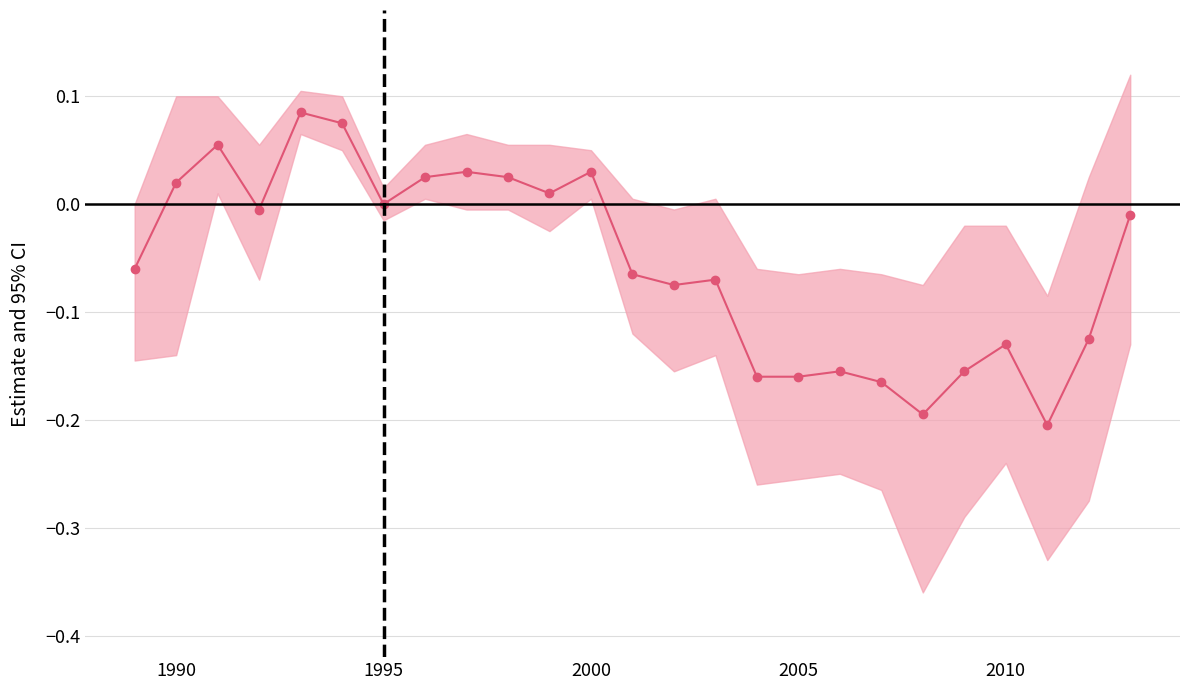

How many categories are shown in the chart?

25